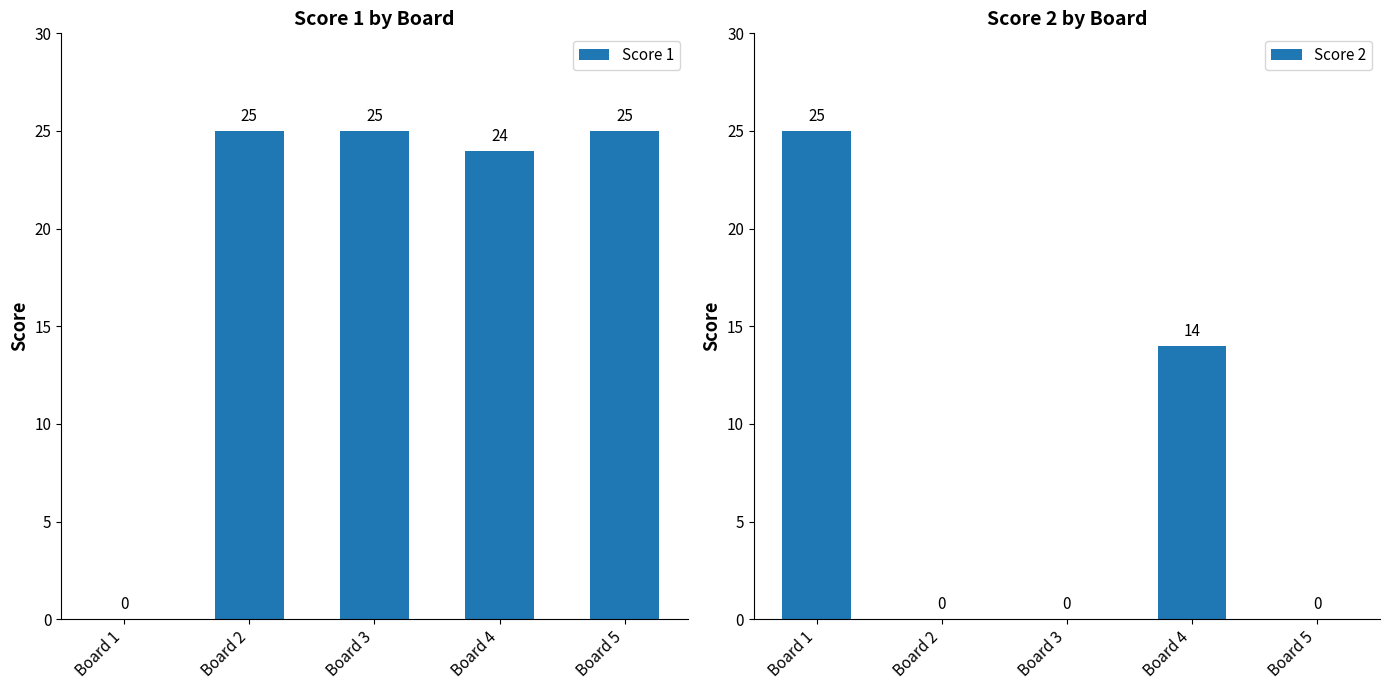

Between Board 4 and Board 2, which is larger?

Board 2